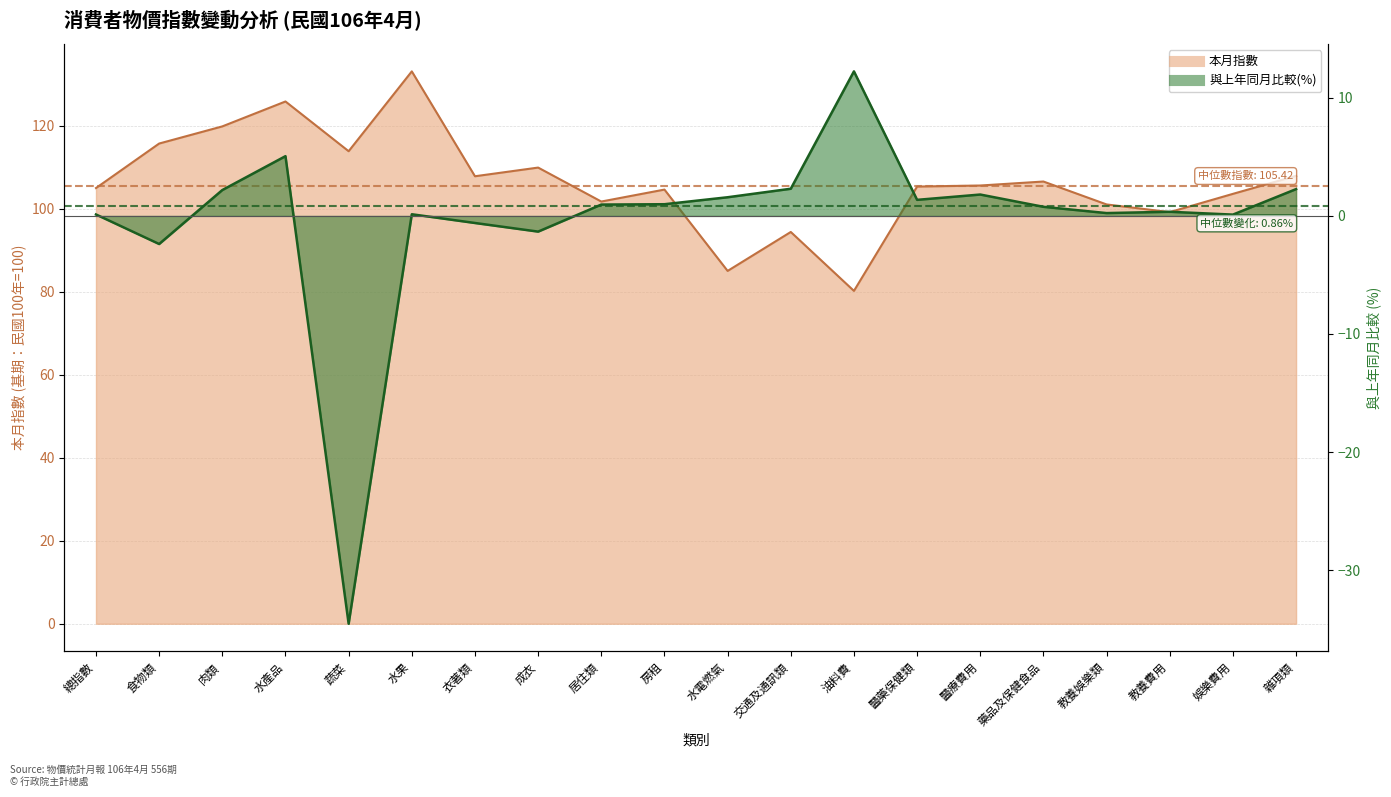

Rank the series at 醫療費用 from highest to lowest value.

本月指數, 與上年同月比較(%)